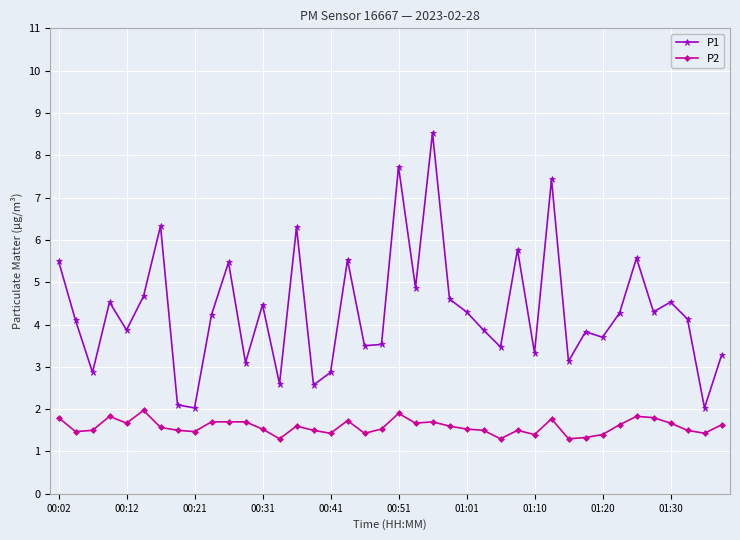

True or false: P1 has more than 1 interior local peaks.

True